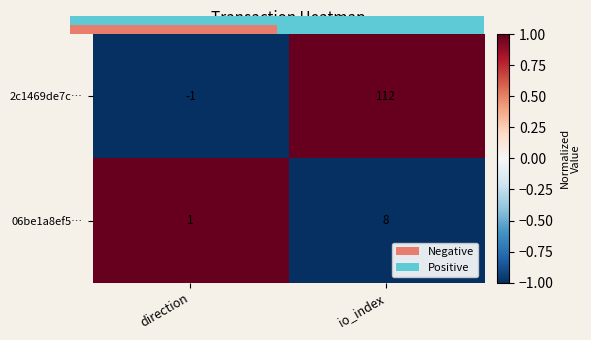

At which label is 2c1469de7c… closest to 55?

direction